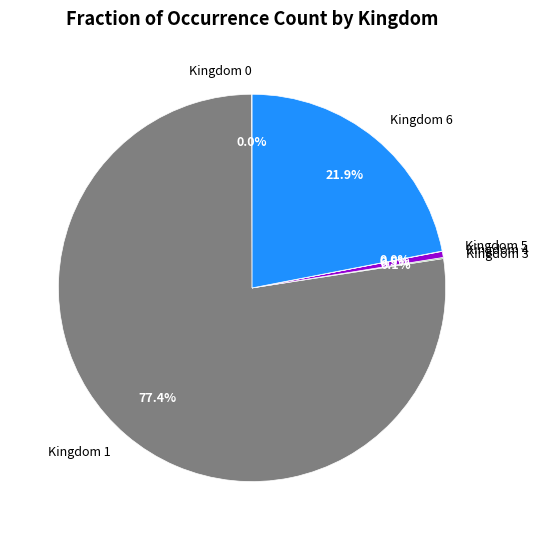

Which category accounts for the majority?

Kingdom 1